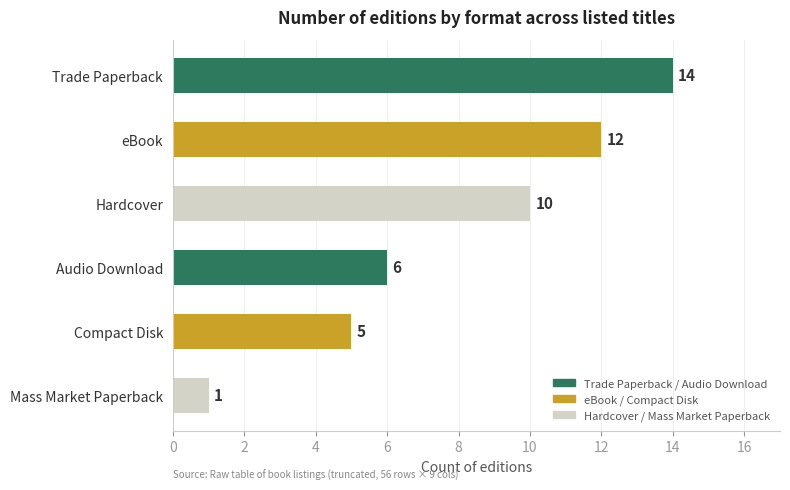

What position from the top is eBook?

2